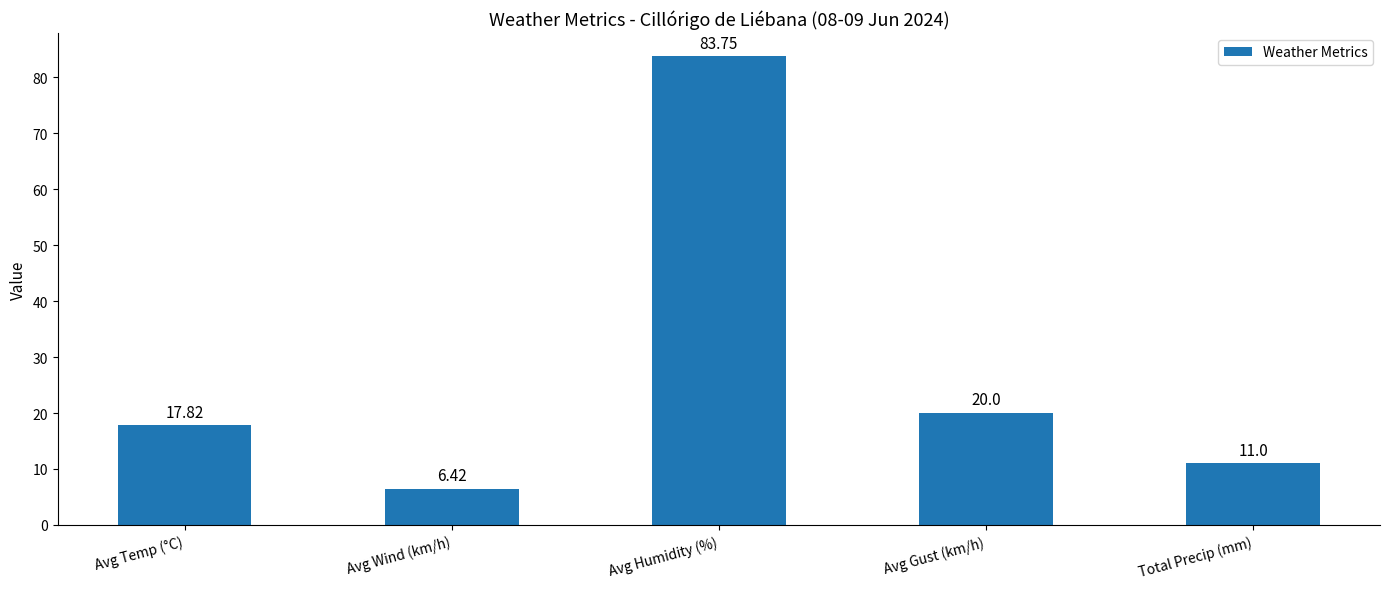

How many categories are shown in the chart?

5